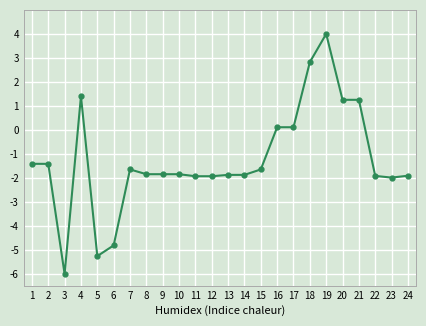

At which label does the data first exceed -1?

4